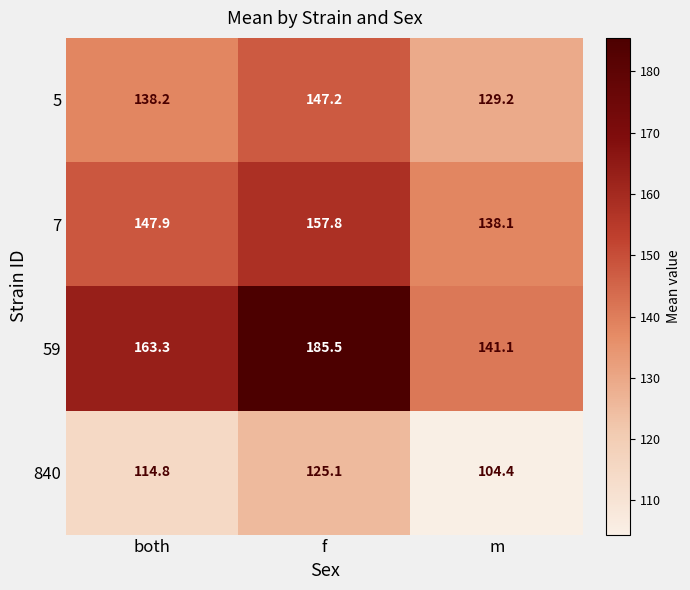

What is the minimum value shown in the chart?

104.4